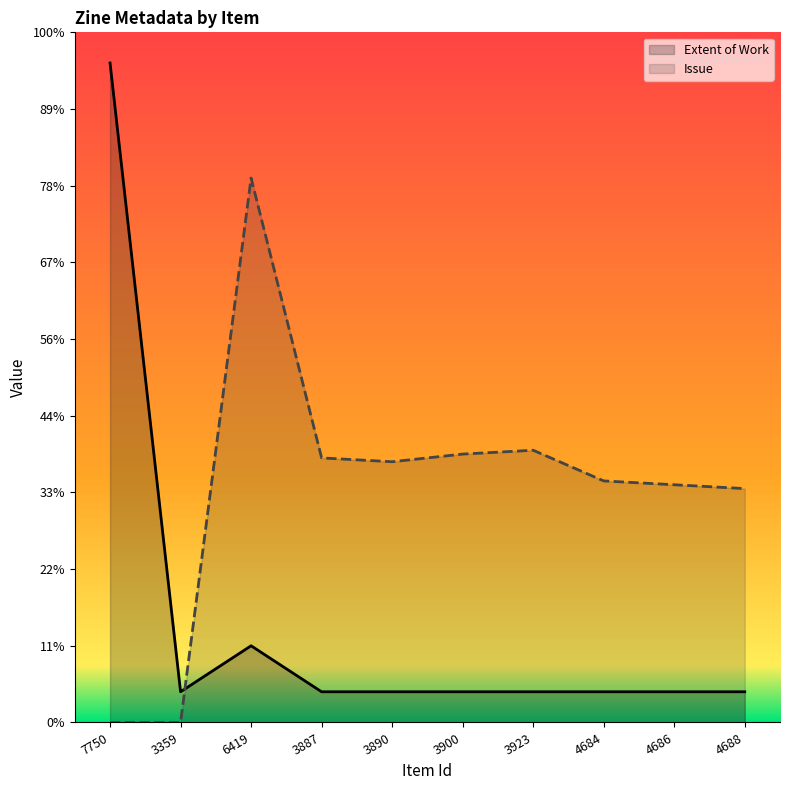

Does the chart display data point markers on the line(s)?

No